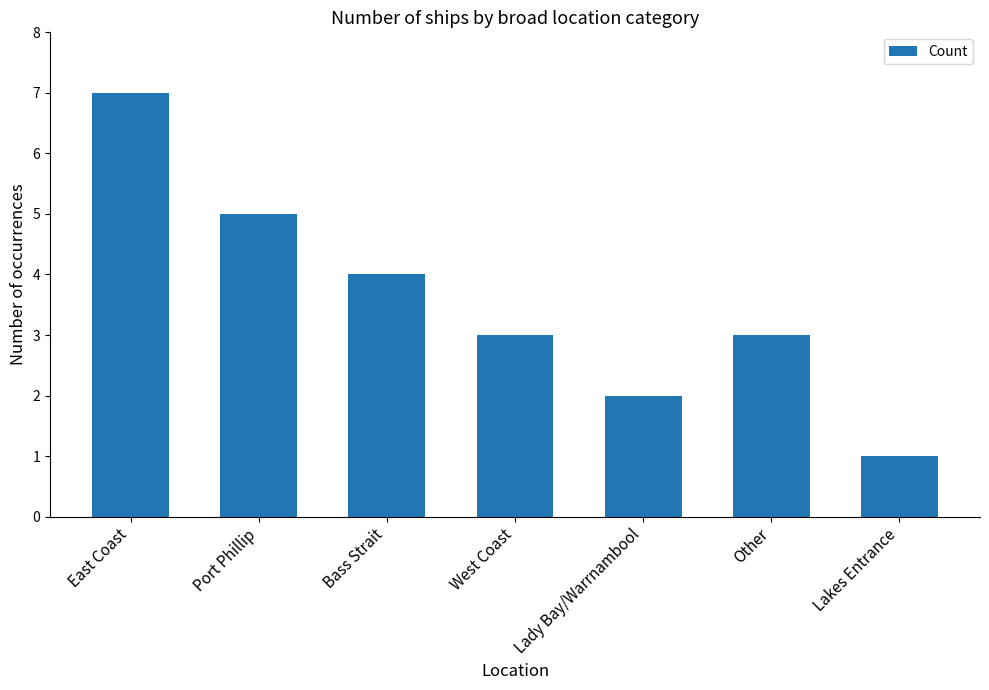

What is the average value?

4